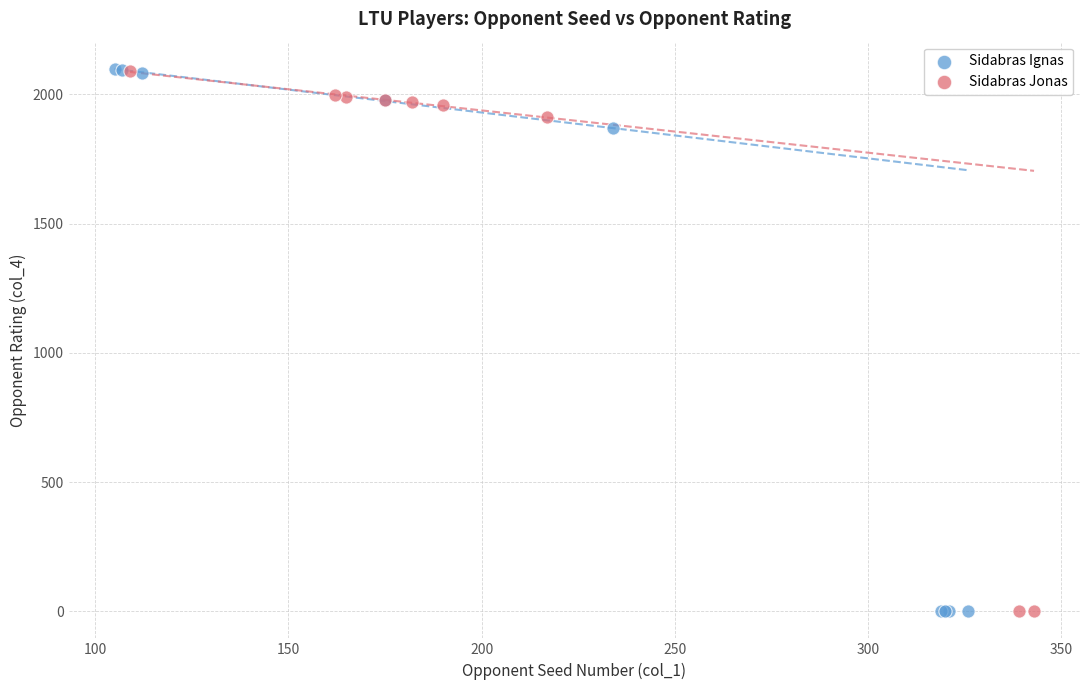

What are all the series names shown in the legend?

Sidabras Ignas, Sidabras Jonas